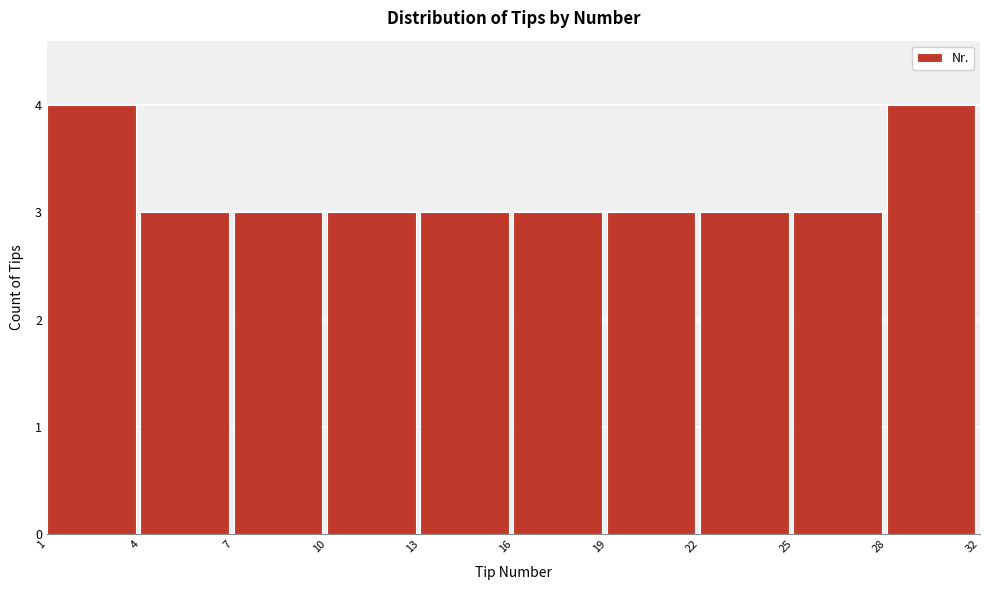

Reading left to right, what are all the values shown in this chart?

4	3	3	3	3	3	3	3	3	4